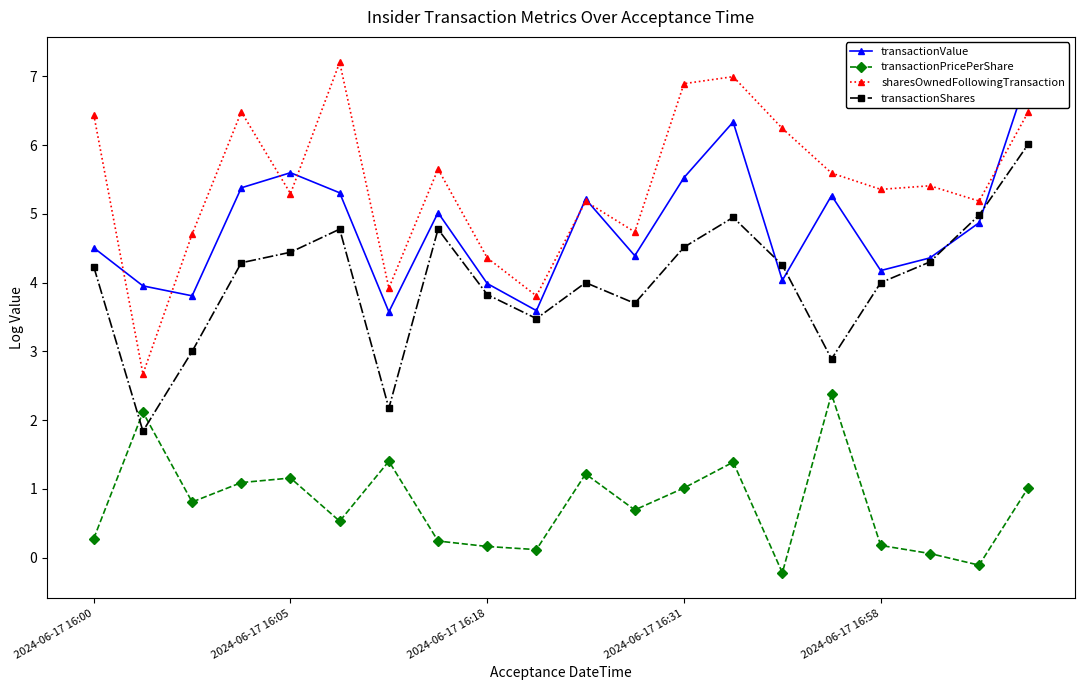

At which category does transactionShares reach its first local peak?

5